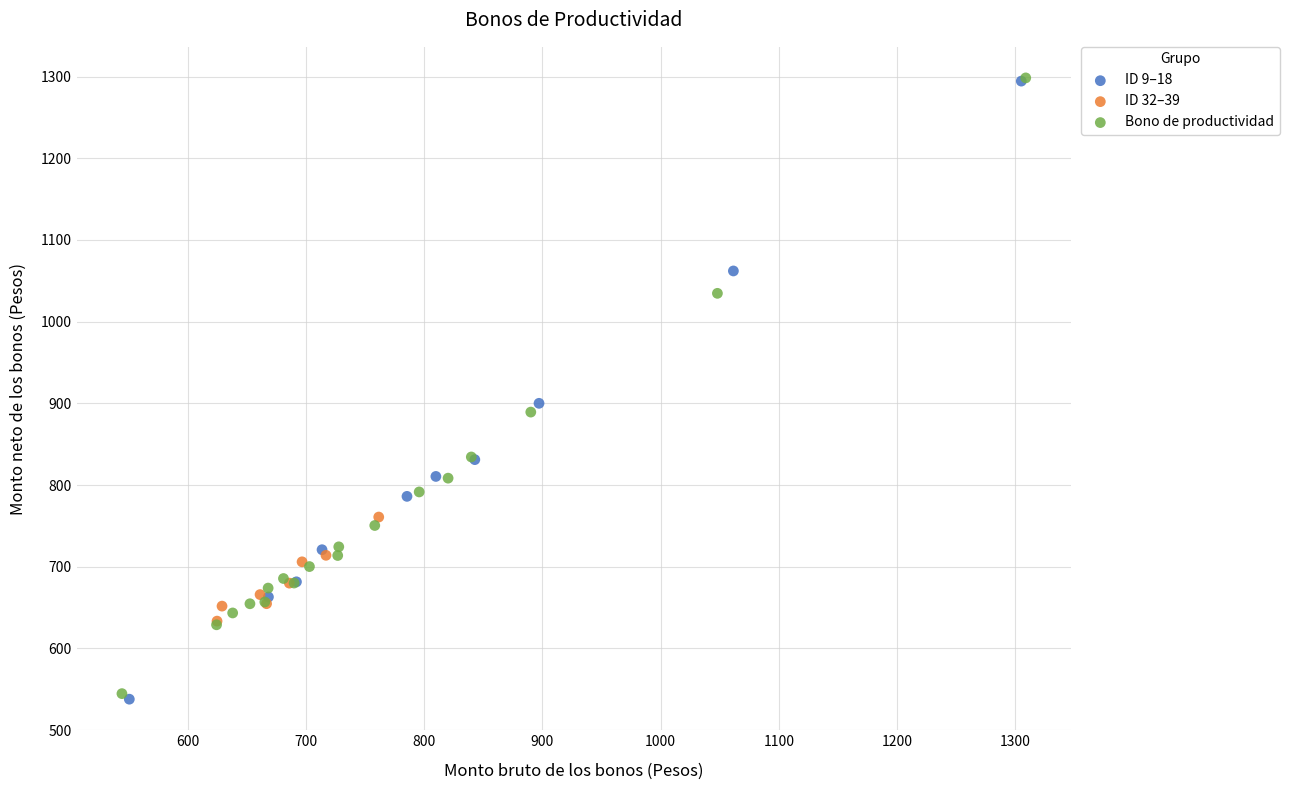

Which series has the largest Y range (max minus min)?

ID 9–18